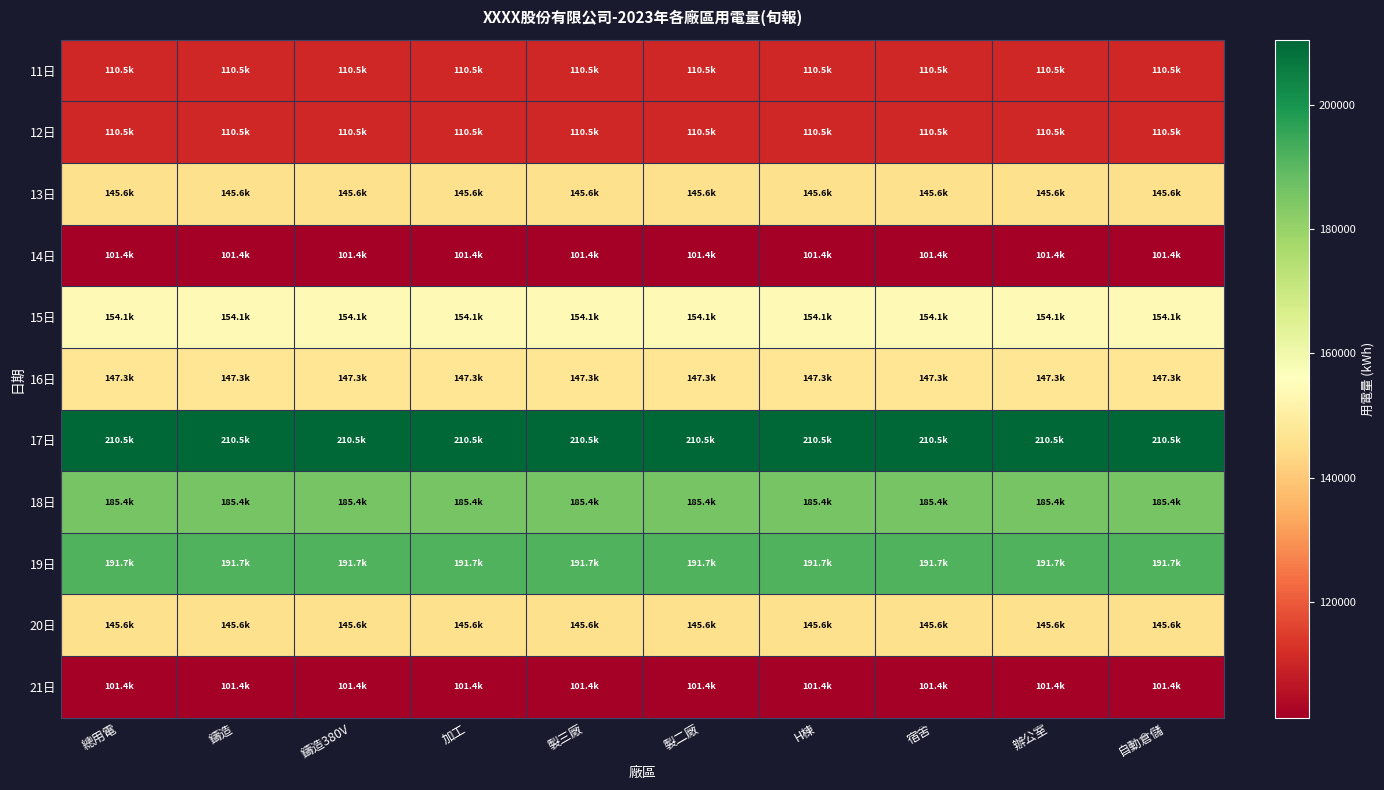

What is the maximum value shown in the chart?

210479.7